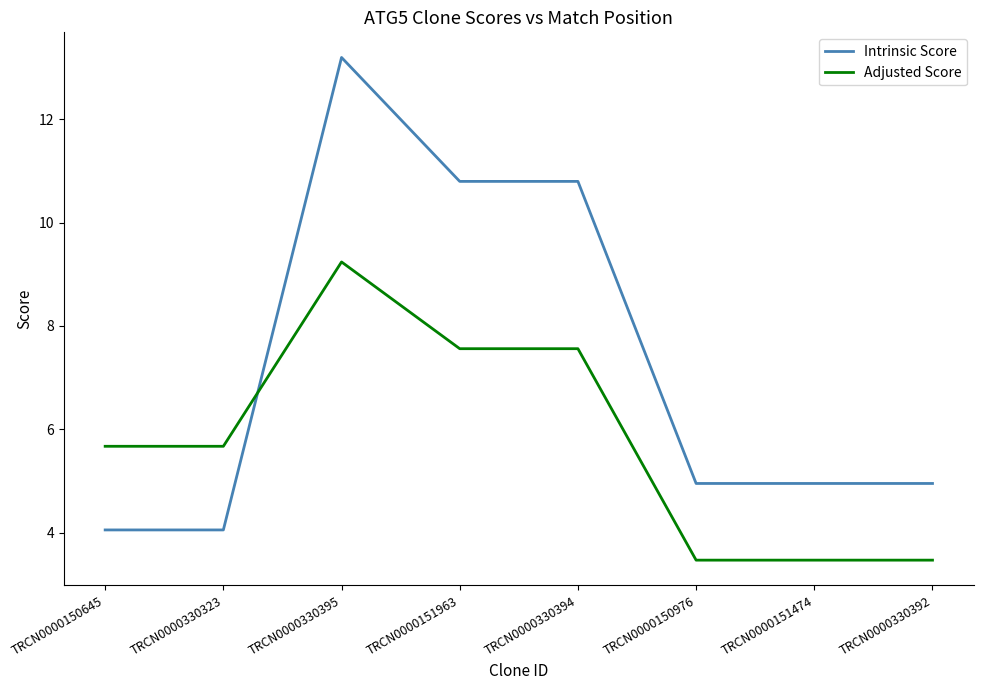

What is the total value across all series at TRCN0000330394?

18.4